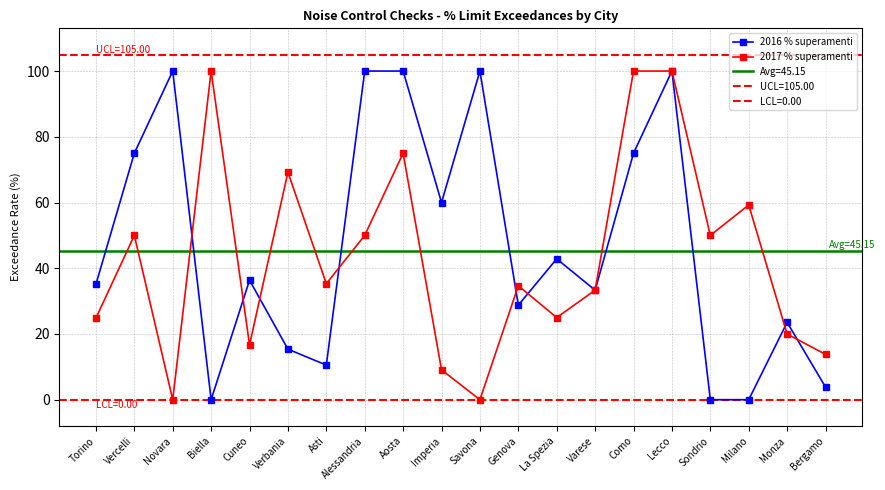

Reading right to left, what are all the values shown in this chart?

2016 % superamenti: 3.9	23.5	0.0	0.0	100.0	75.0	33.3	42.9	28.8	100.0	60.0	100.0	100.0	10.5	15.4	36.4	0.0	100.0	75.0	35.1
2017 % superamenti: 13.8	20.0	59.3	50.0	100.0	100.0	33.3	25.0	34.7	0.0	9.1	75.0	50.0	35.3	69.2	16.7	100.0	0.0	50.0	24.8